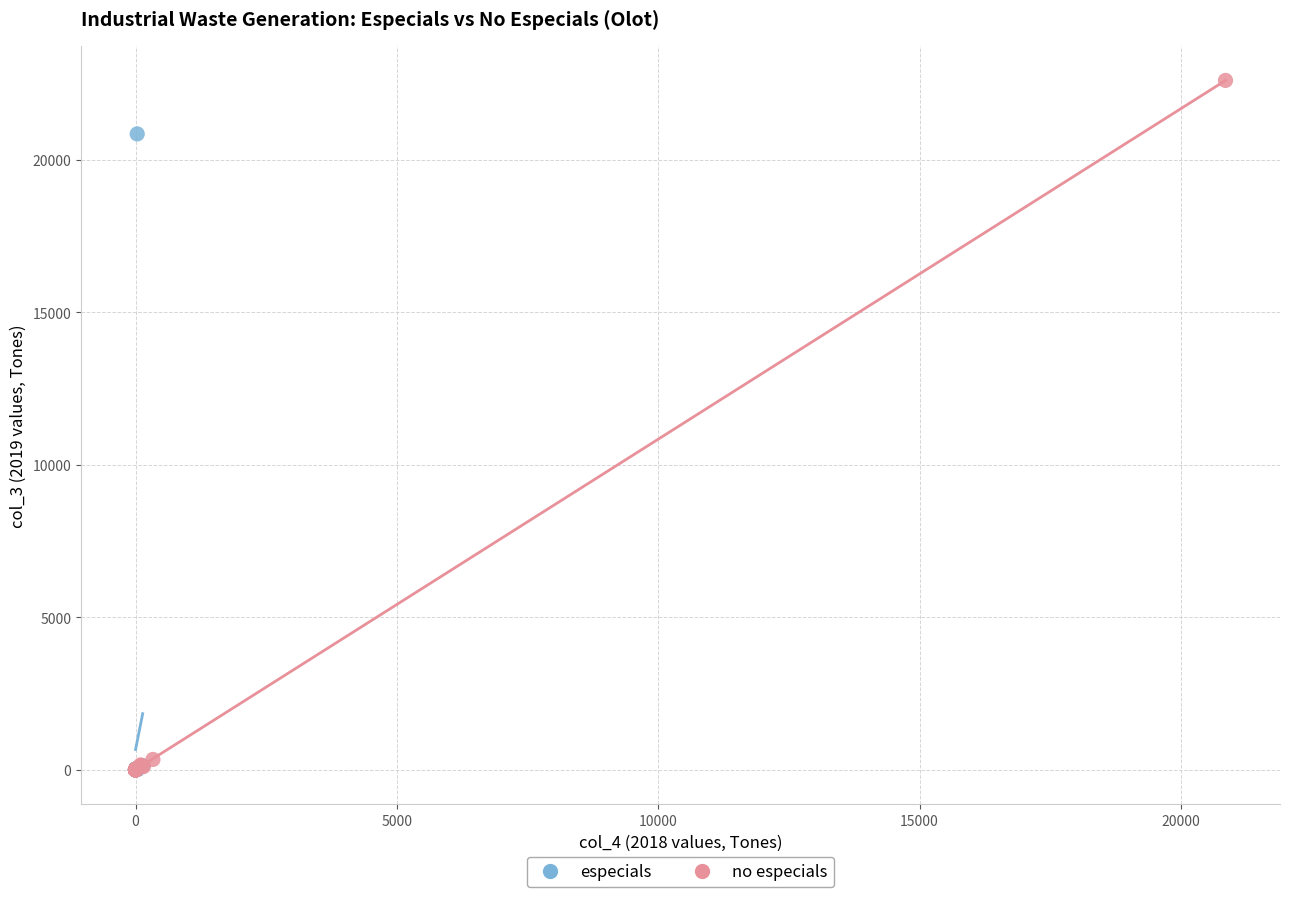

Which series reaches the maximum Y coordinate?

no especials